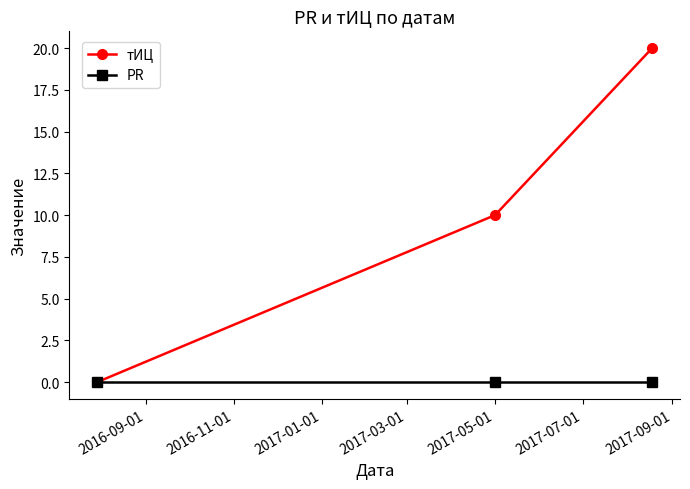

Which series has the largest total across all categories?

тИЦ